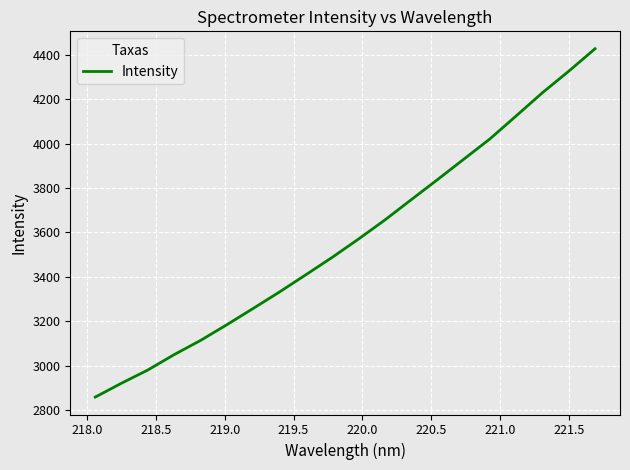

What is the difference between the maximum and minimum values?

1569.2